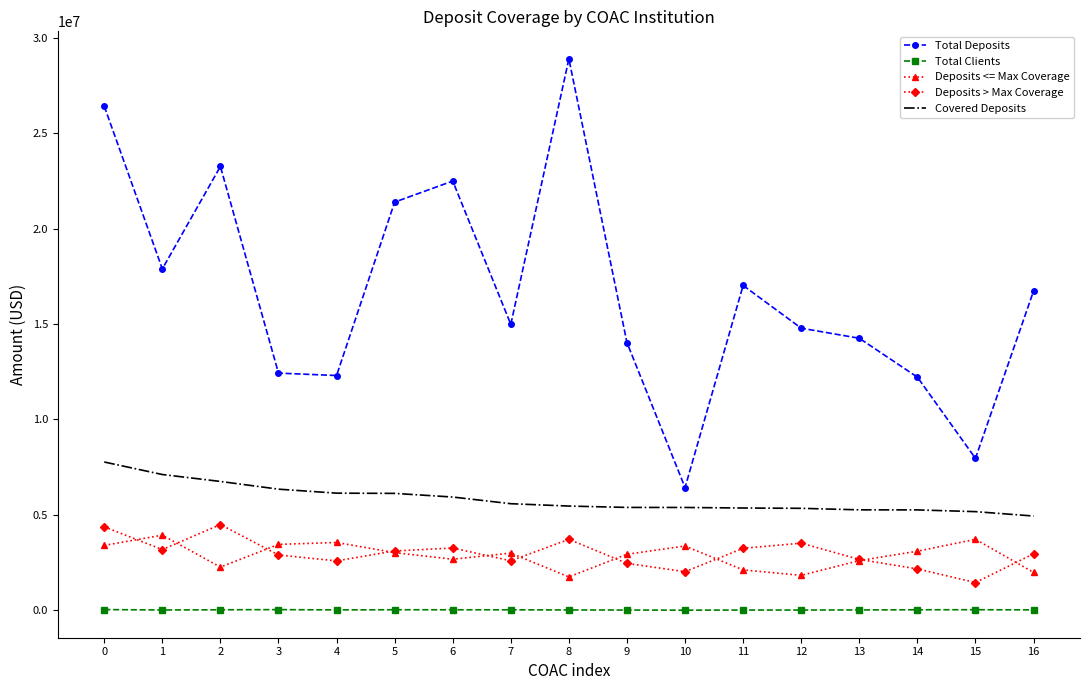

At 3, list the series in order from smallest to largest.

Total Clients, Deposits > Max Coverage, Deposits <= Max Coverage, Covered Deposits, Total Deposits